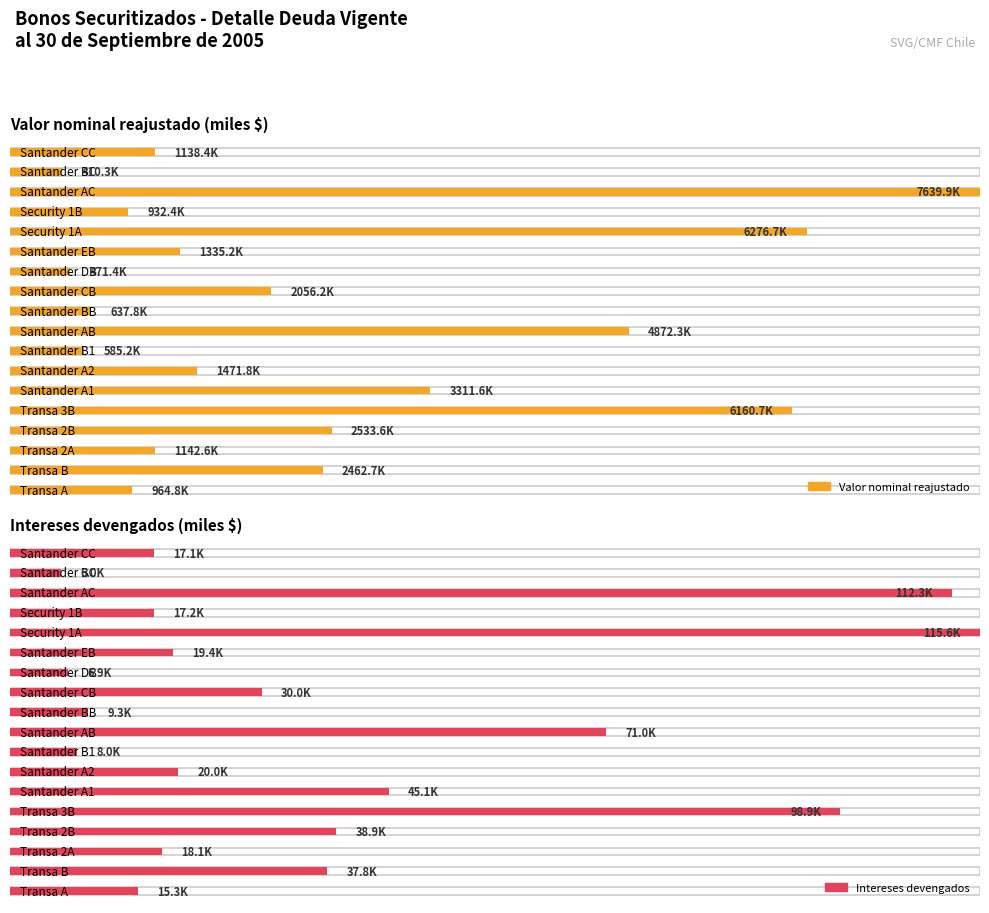

What is the label of the 17th bar from the left?

Santander BC